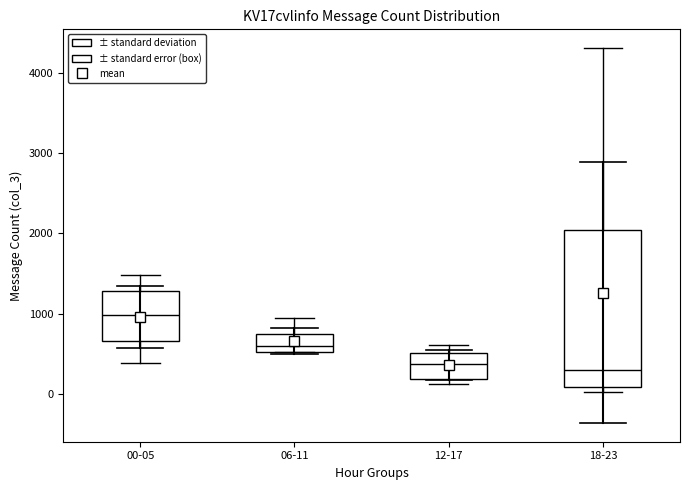

Where does the lower whisker of the box for 00-05 end on the y-axis? The values are not printed on the chart, so give them approximately, as read against the axis.

400